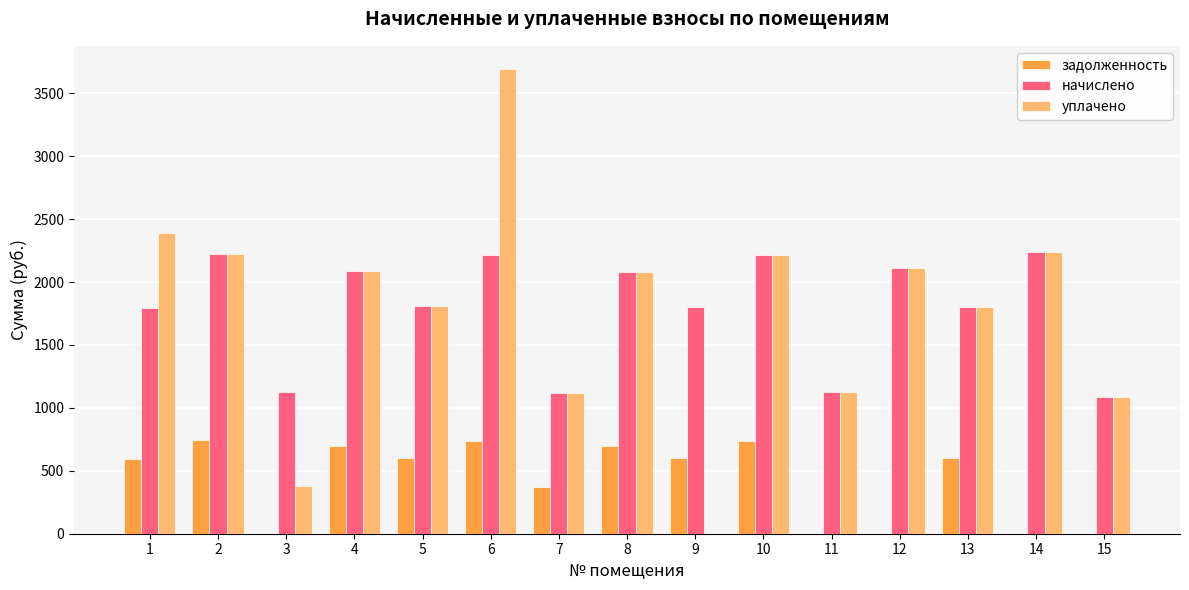

Which series changed the most between 1 and 11?

уплачено